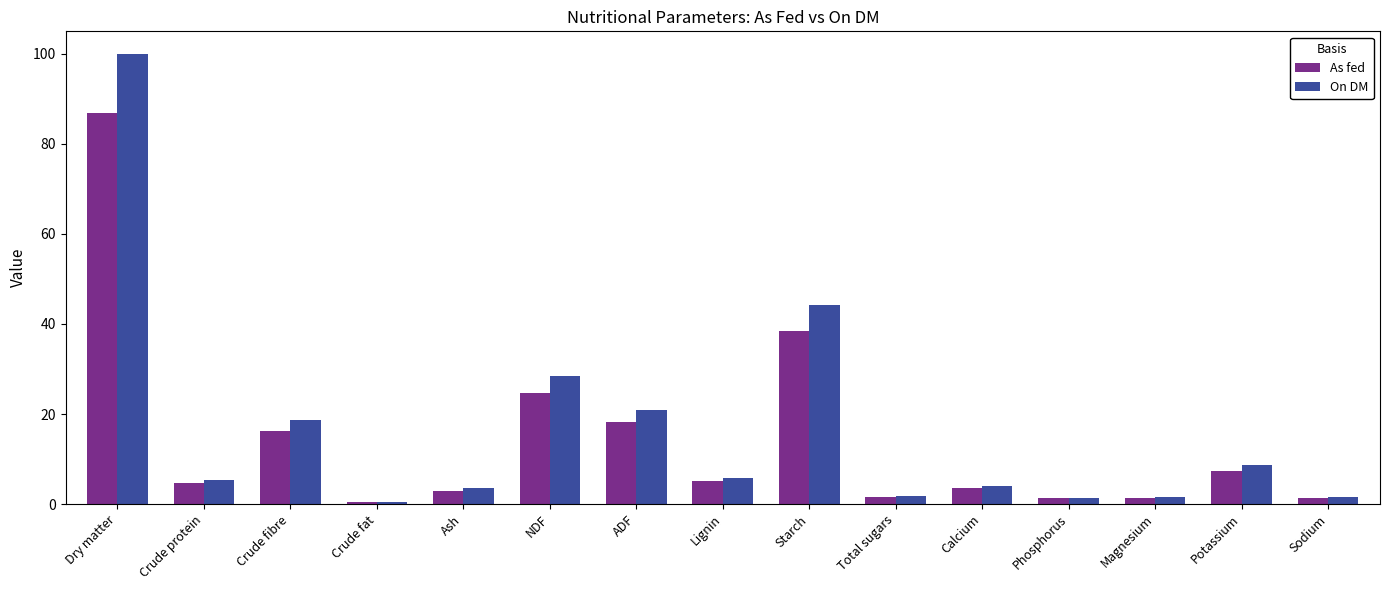

What position from the right is Crude fat?

12